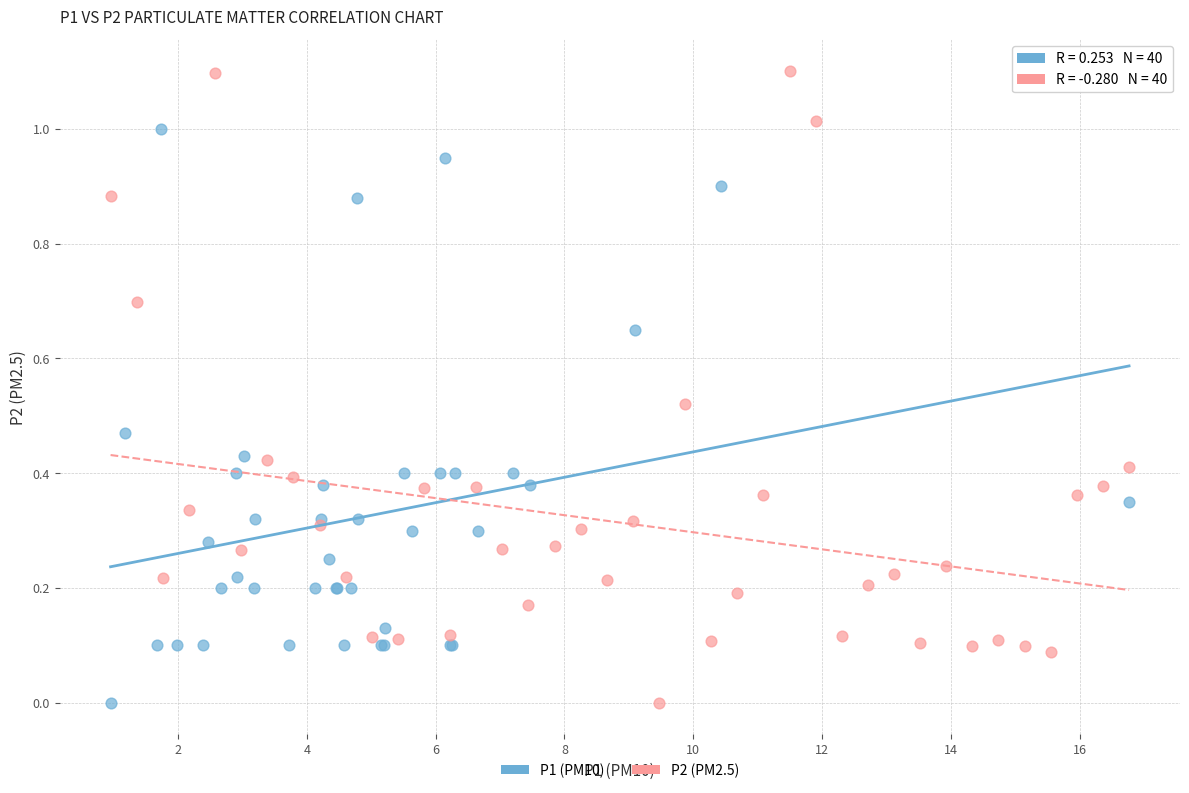

Which series contains the highest Y value?

P2 (PM2.5)